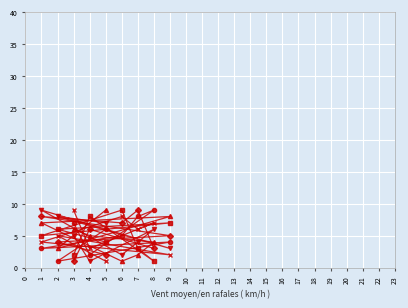

What is the greatest value displayed?

9